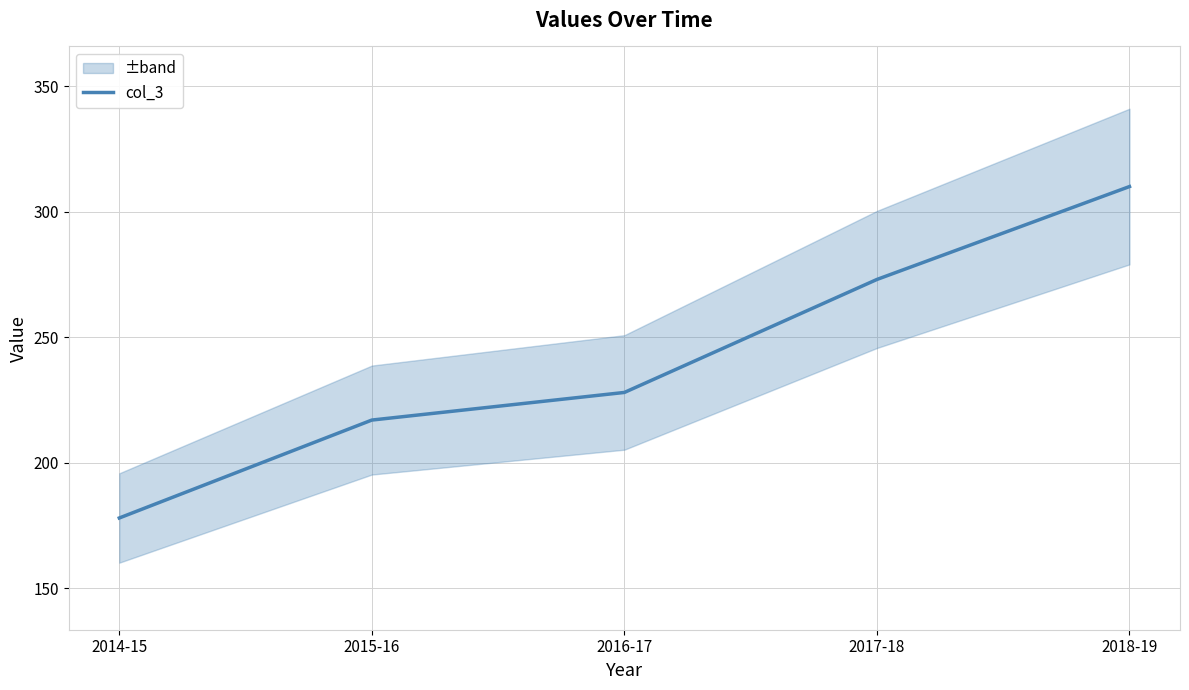

Which category has the highest value across all series?

2018-19